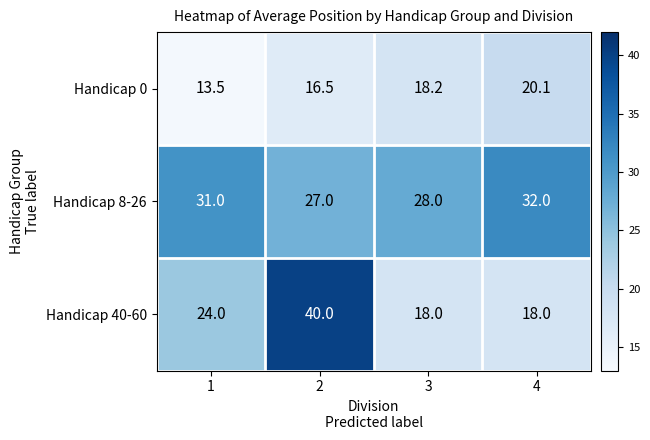

Reading left to right, transcribe all the data shown in this chart.

Handicap 0: 1=13.5	2=16.5	3=18.2	4=20.1
Handicap 8-26: 1=31.0	2=27.0	3=28.0	4=32.0
Handicap 40-60: 1=24.0	2=40.0	3=18.0	4=18.0